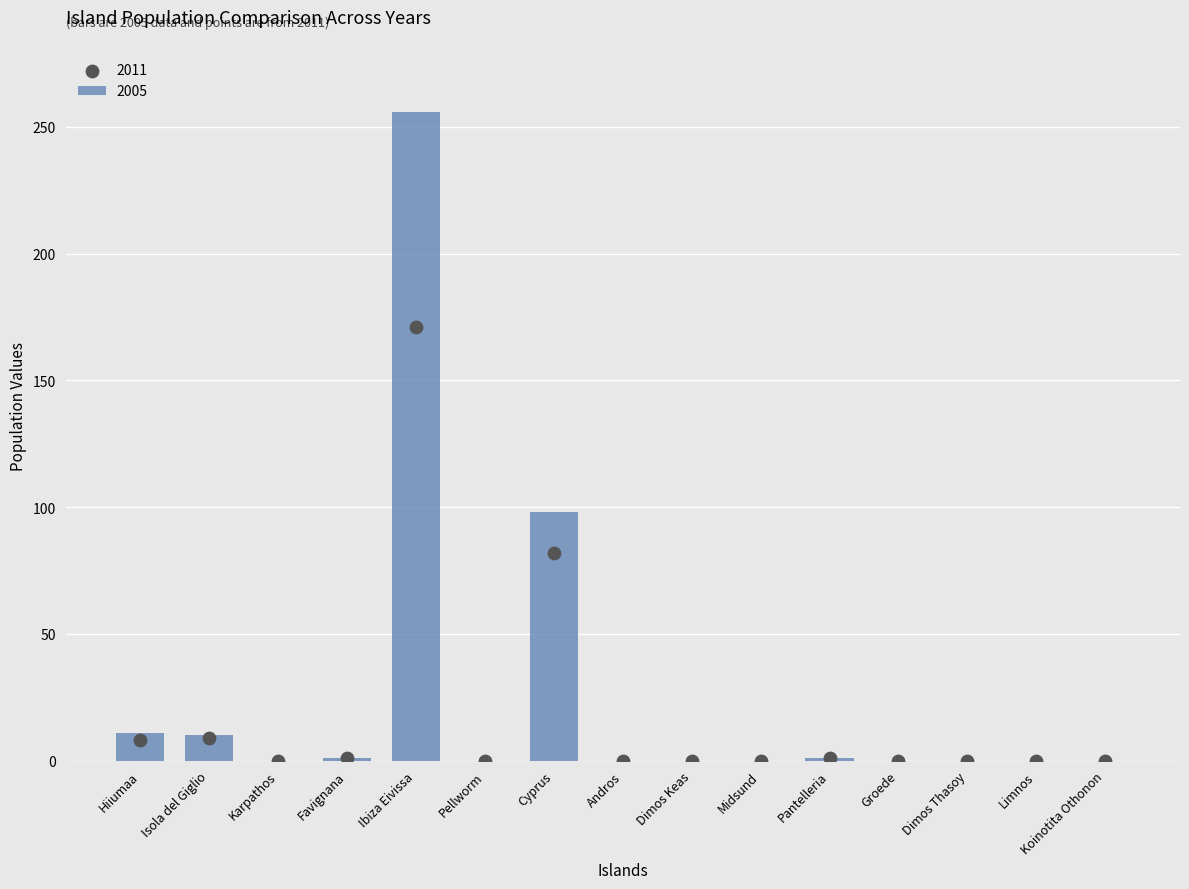

What is the total value across all series at Cyprus?

180